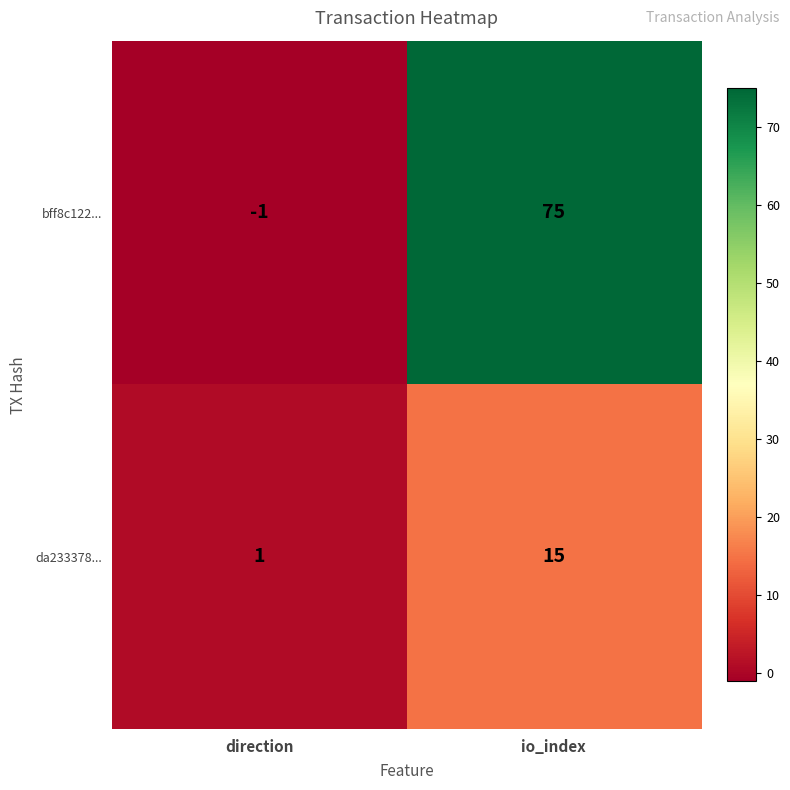

Count the number of categories in the chart.

2